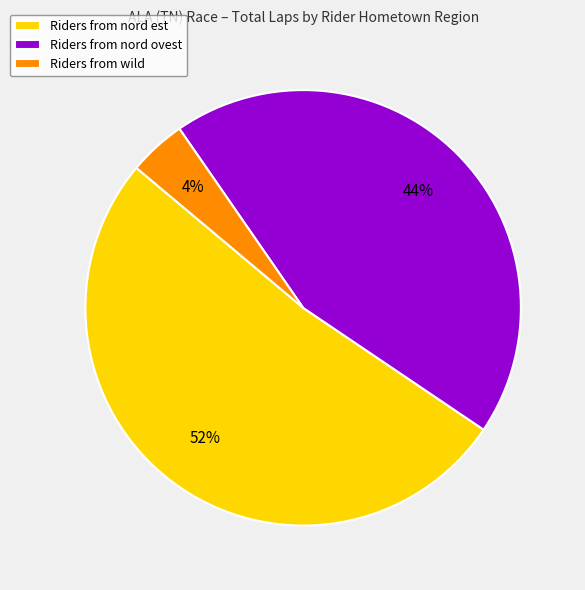

True or false: Riders from nord ovest accounts for 52% of the total.

False